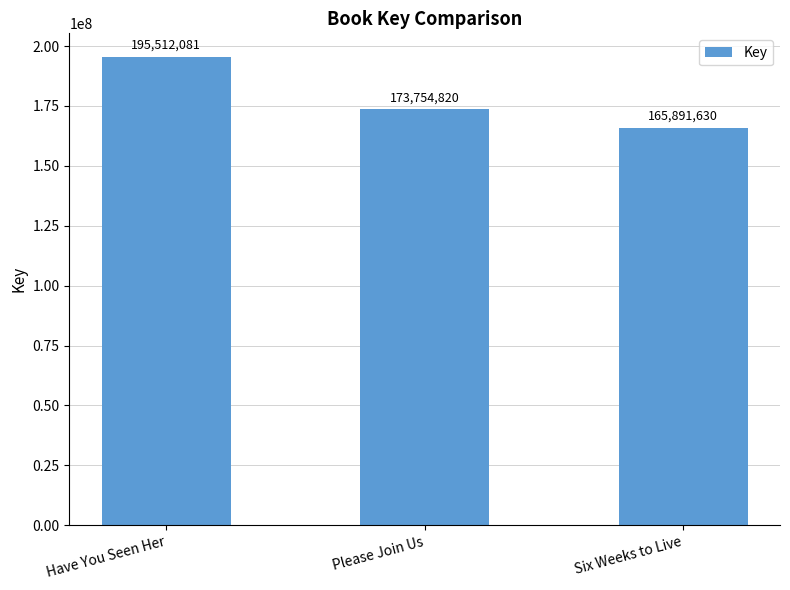

List the labels in order of value, smallest first.

Six Weeks to Live, Please Join Us, Have You Seen Her